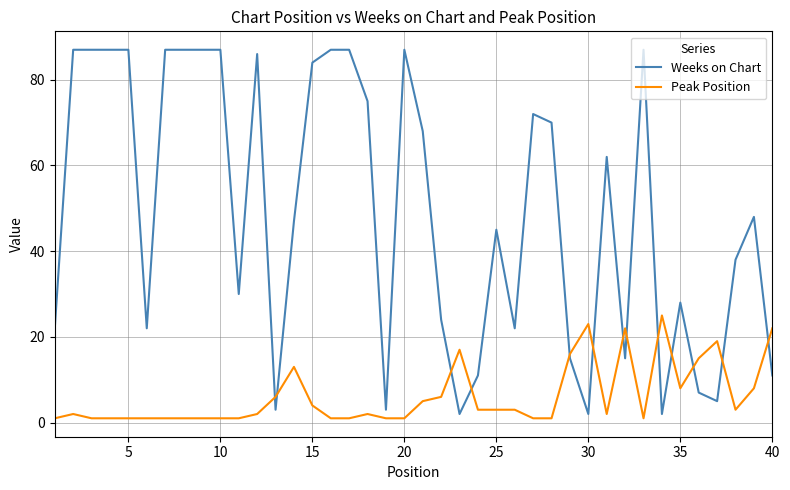

List the series in order of their peak value, lowest first.

Peak Position, Weeks on Chart